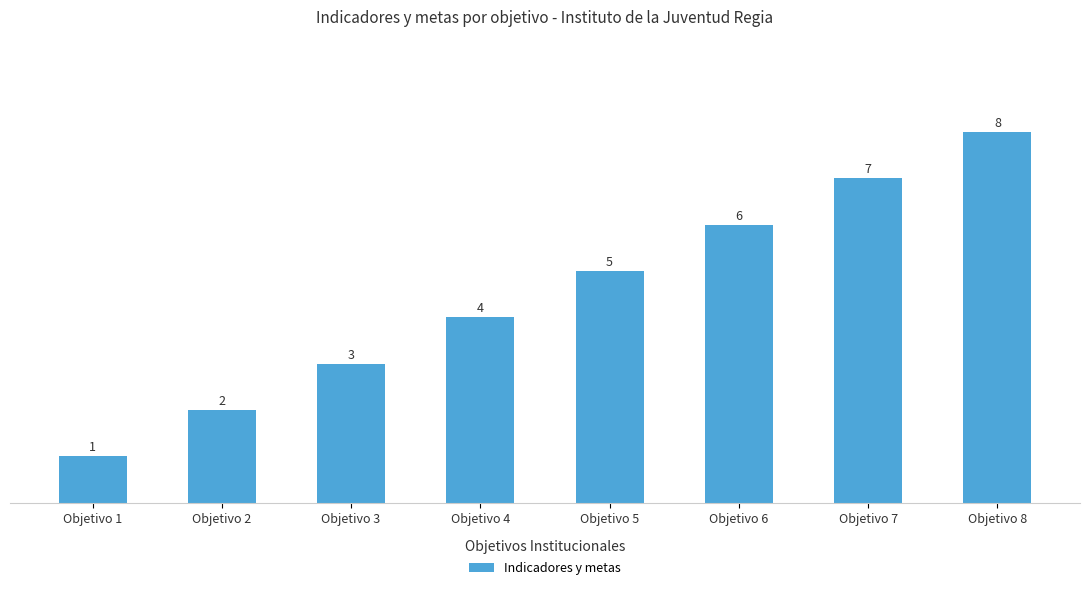

What is the difference between the maximum and minimum values?

7